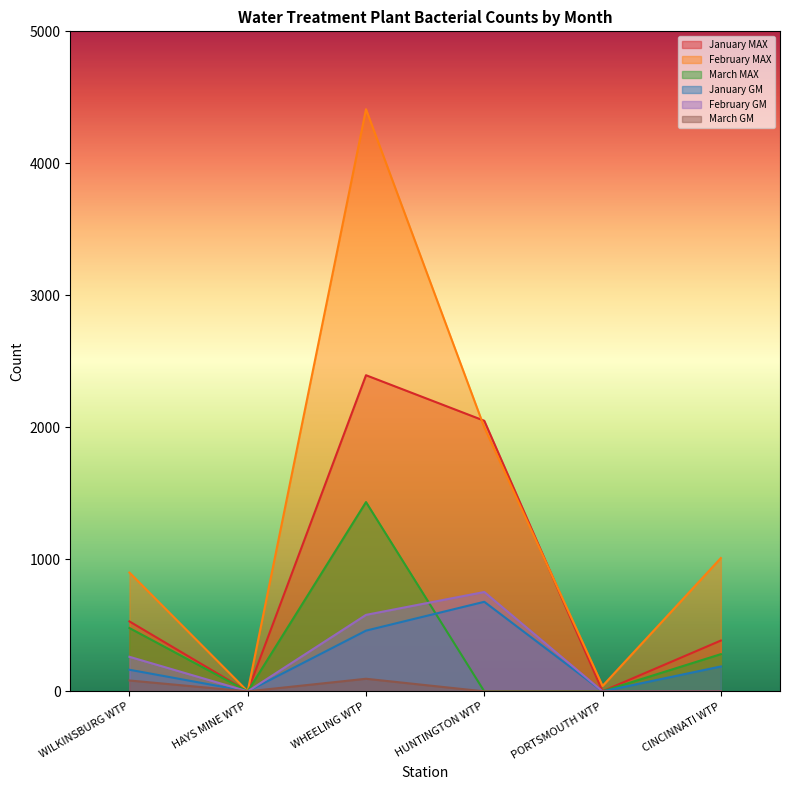

Reading left to right, extract all data points from this chart.

January MAX: WILKINSBURG WTP=530.0	HAYS MINE WTP=0.0	WHEELING WTP=2395.0	HUNTINGTON WTP=2050.0	PORTSMOUTH WTP=1.0	CINCINNATI WTP=385.0
February MAX: WILKINSBURG WTP=900.0	HAYS MINE WTP=0.0	WHEELING WTP=4410.0	HUNTINGTON WTP=2000.0	PORTSMOUTH WTP=41.0	CINCINNATI WTP=1010.0
March MAX: WILKINSBURG WTP=480.0	HAYS MINE WTP=0.0	WHEELING WTP=1434.0	HUNTINGTON WTP=0.0	PORTSMOUTH WTP=1.0	CINCINNATI WTP=282.0
January GM: WILKINSBURG WTP=163.9	HAYS MINE WTP=0.0	WHEELING WTP=460.1	HUNTINGTON WTP=678.6	PORTSMOUTH WTP=0.0	CINCINNATI WTP=188.8
February GM: WILKINSBURG WTP=262.0	HAYS MINE WTP=0.0	WHEELING WTP=579.5	HUNTINGTON WTP=752.8	PORTSMOUTH WTP=0.0	CINCINNATI WTP=0.0
March GM: WILKINSBURG WTP=82.5	HAYS MINE WTP=0.0	WHEELING WTP=95.5	HUNTINGTON WTP=0.0	PORTSMOUTH WTP=0.0	CINCINNATI WTP=0.0